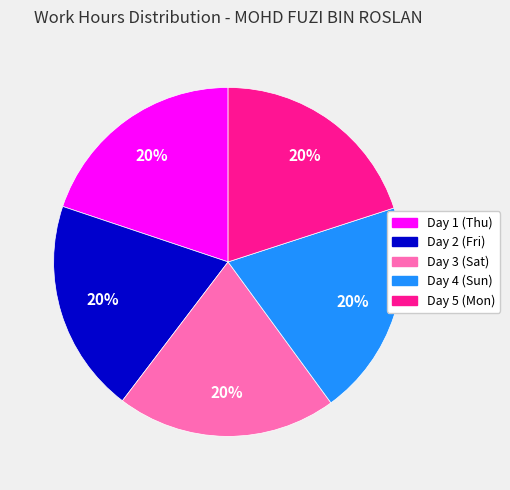

True or false: Day 3 (Sat) accounts for 20% of the total.

True